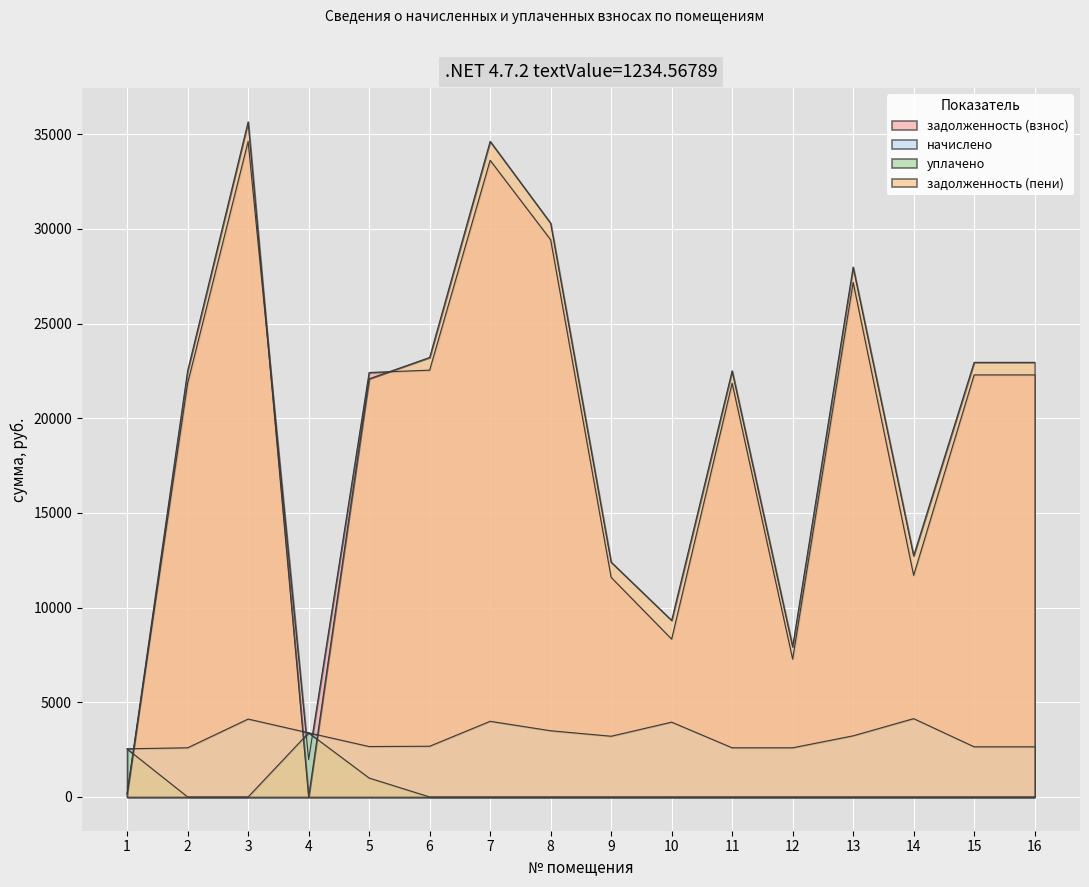

At how many categories does at least one series exceed 35267?

1